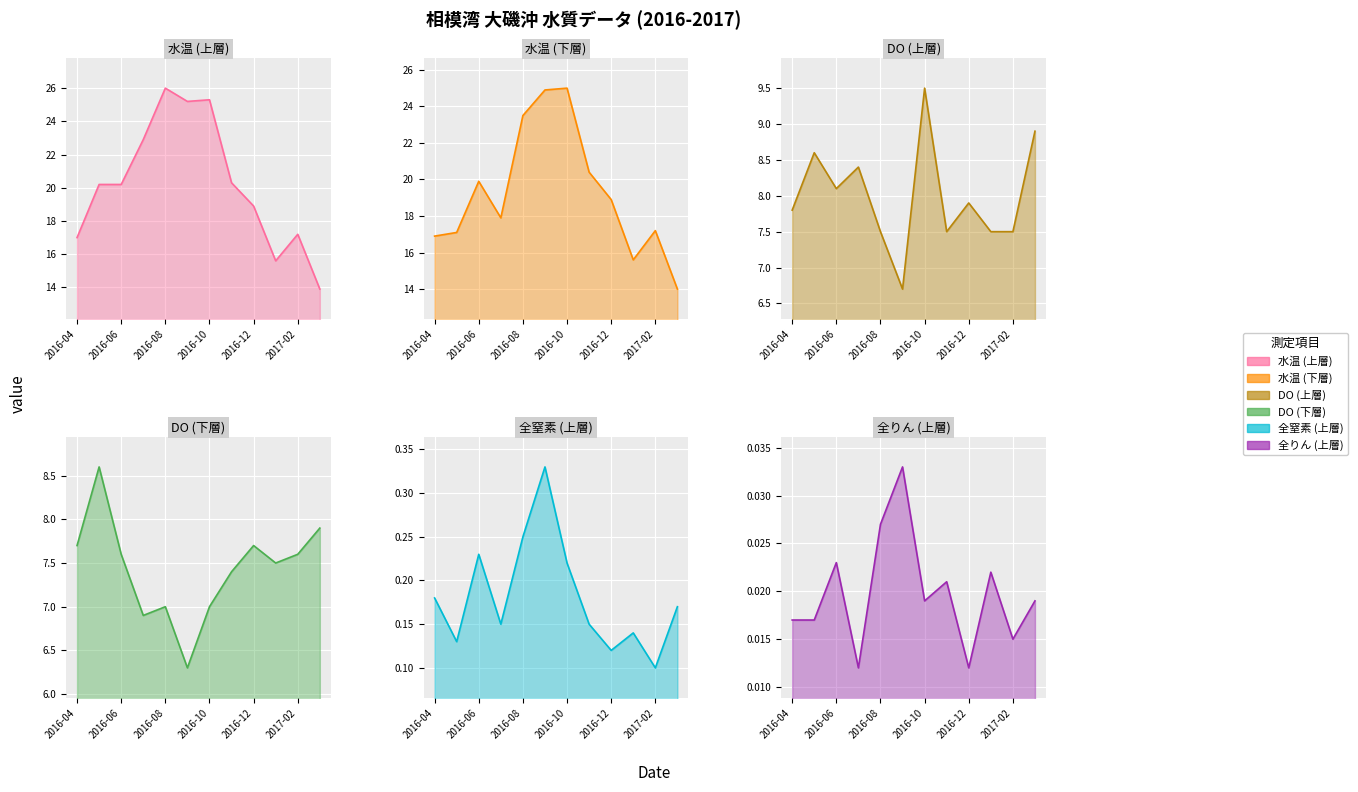

What is the sum of the 水温 (下層) values at 10 and 7?

37.6